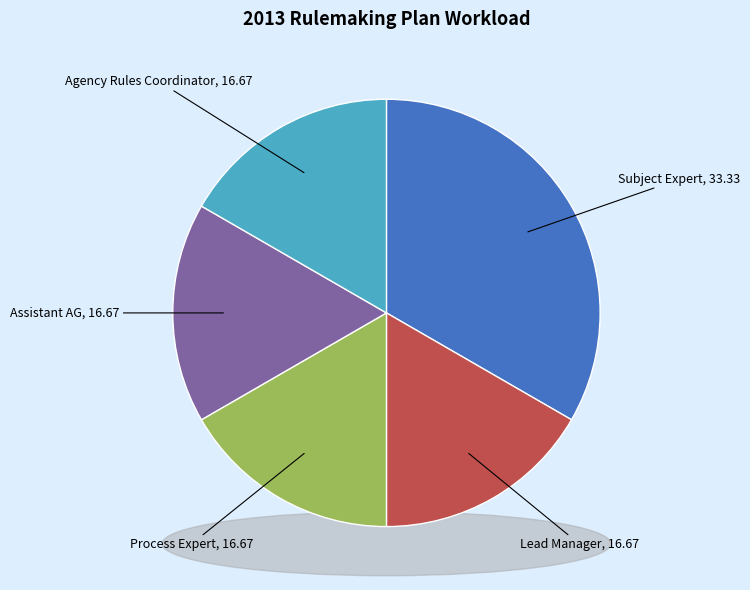

Which slice is the largest?

Subject Expert